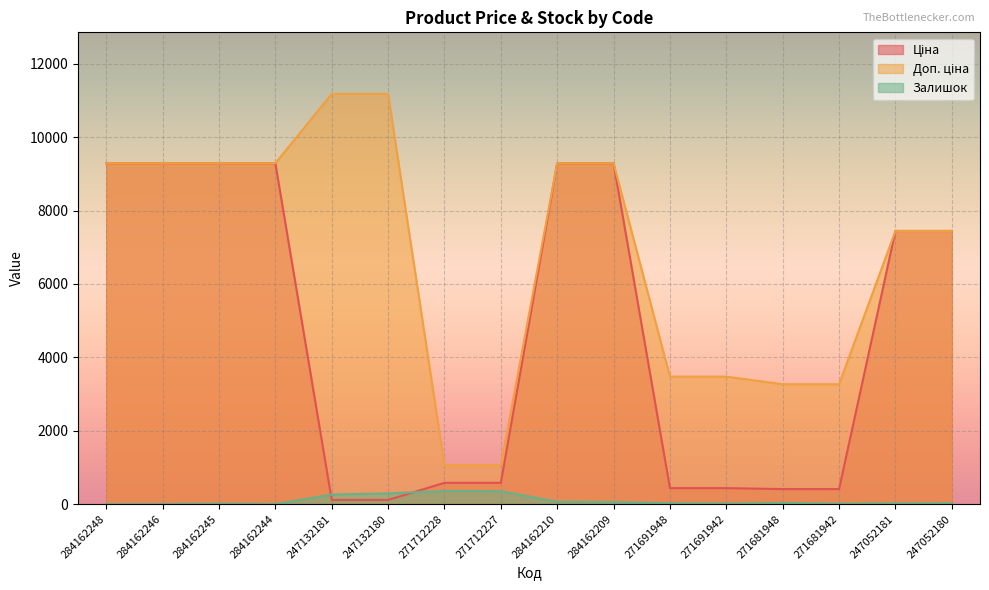

What is the spread (max minus min) of values at 284162209?

9234.5